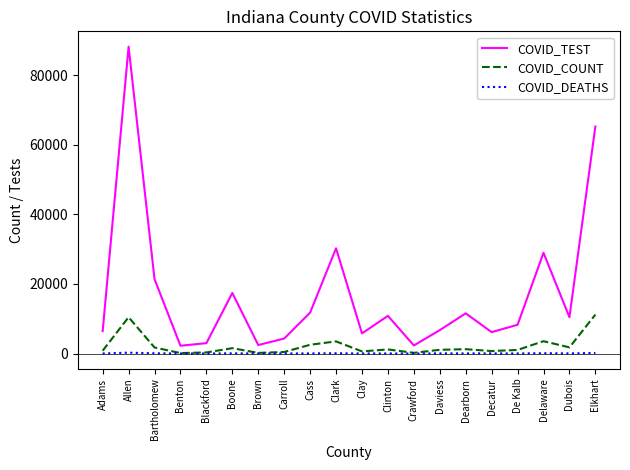

Which series has the largest range (max minus min)?

COVID_TEST